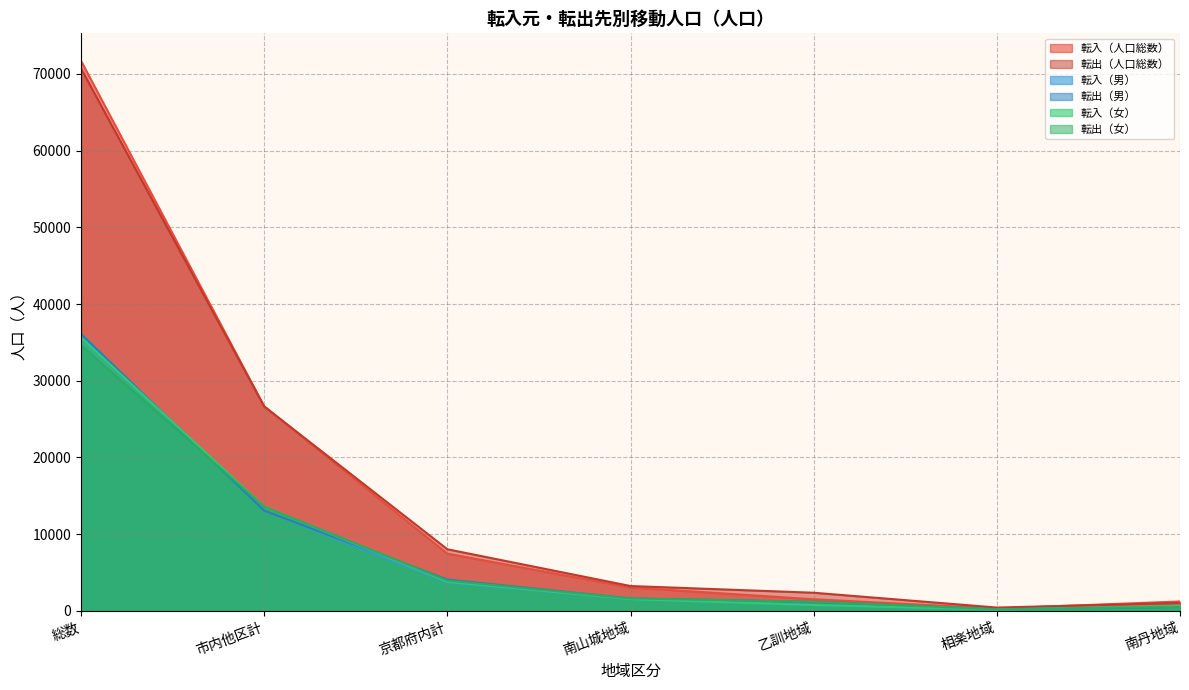

Is the value of 転出（男） at 南山城地域 greater than the value of 転出（女） at 乙訓地域?

Yes